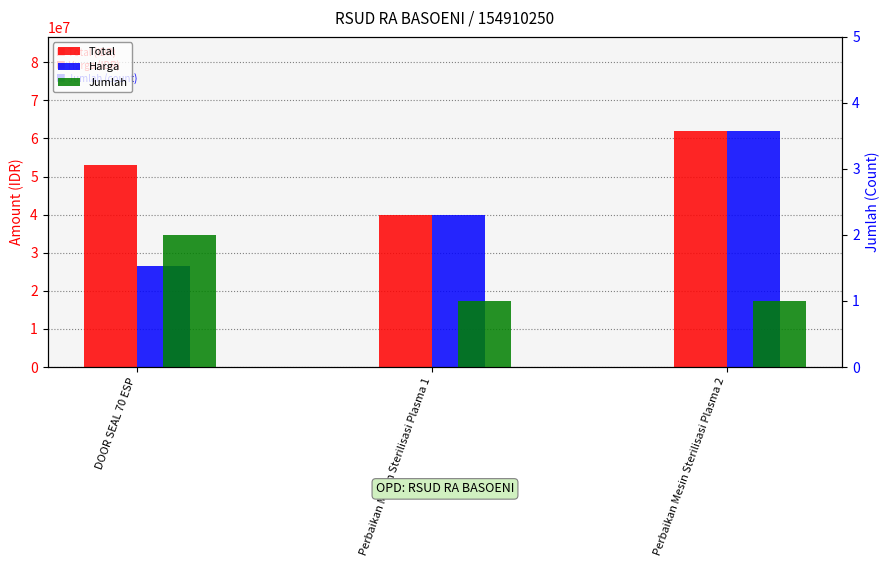

The value of Harga at DOOR SEAL 70 ESP is 46229879. True or false?

False